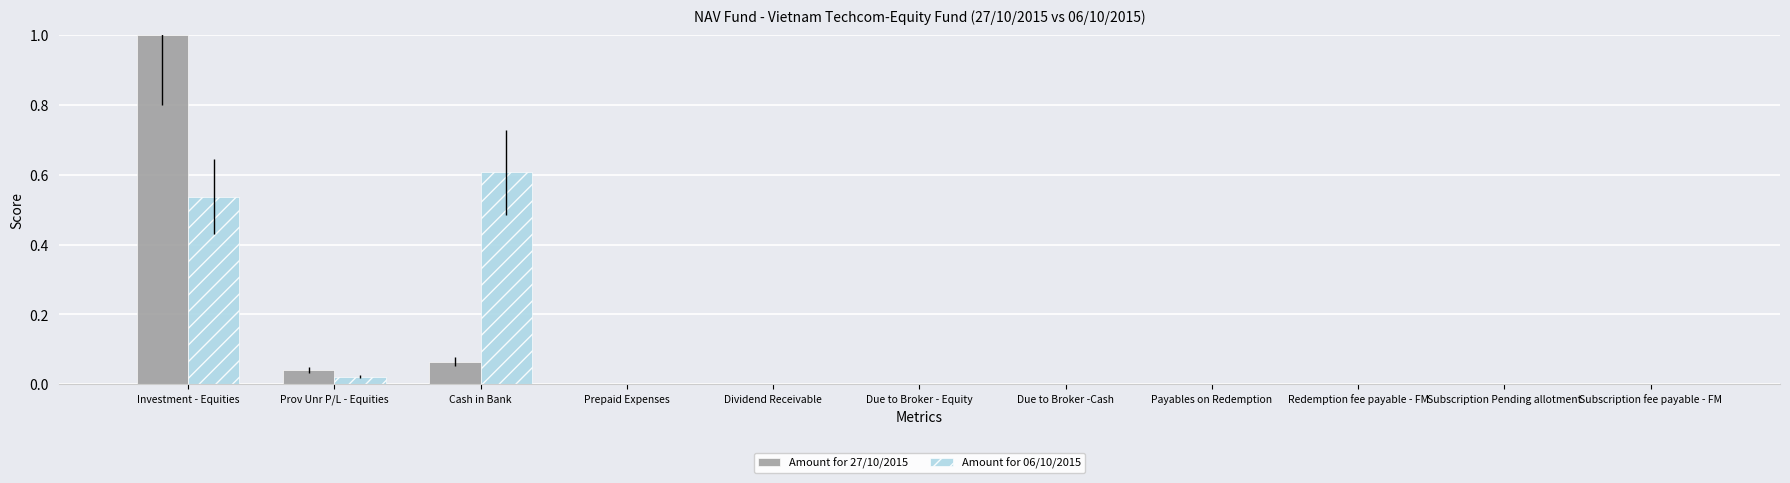

What is the sum of all Amount for 27/10/2015 values?

1.1